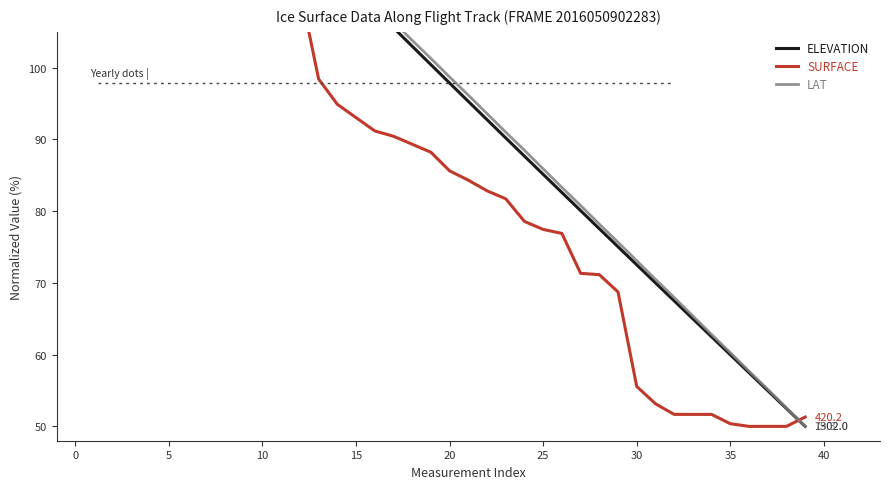

Is the value of LAT at 22 greater than the value of ELEVATION at 32?

Yes